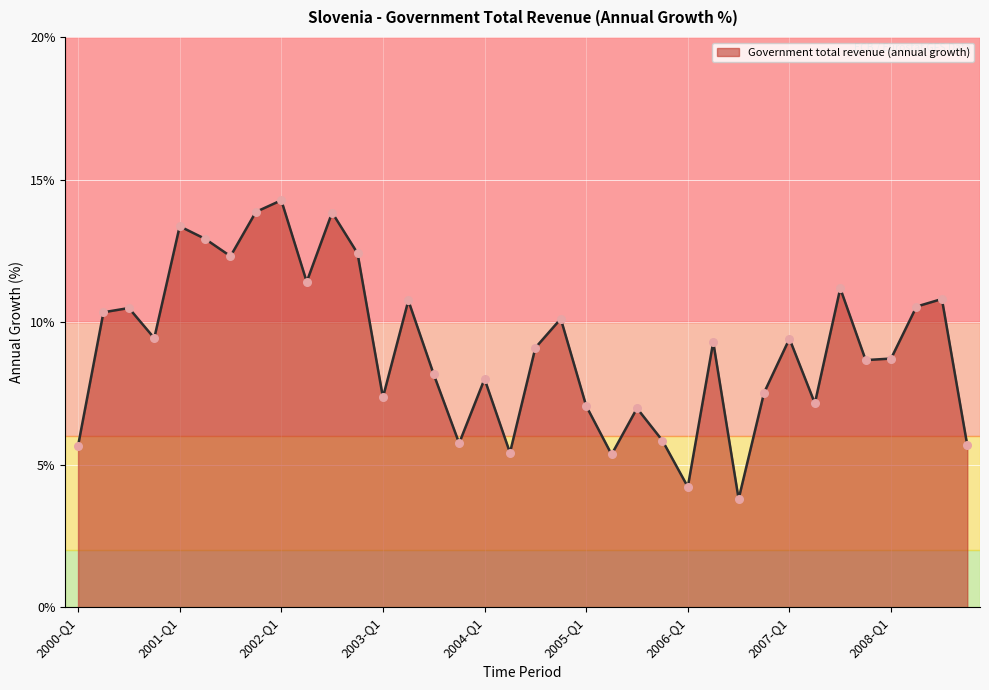

What is the greatest value displayed?

14.3